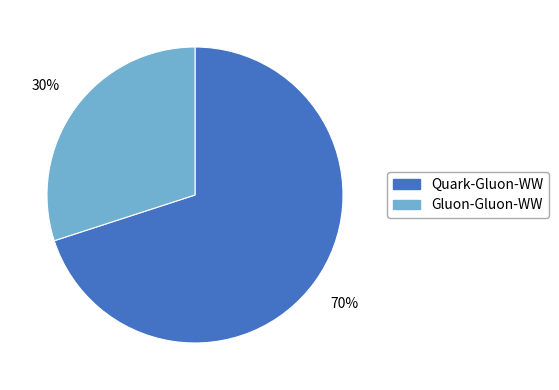

To the nearest percent, what portion does Gluon-Gluon-WW represent?

30%